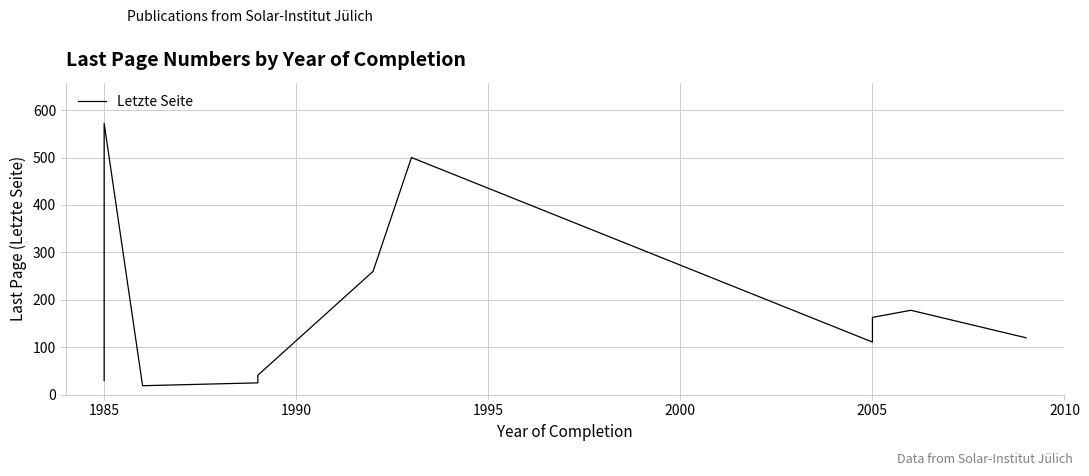

The chart shows a value of 132 at 2005. True or false?

False